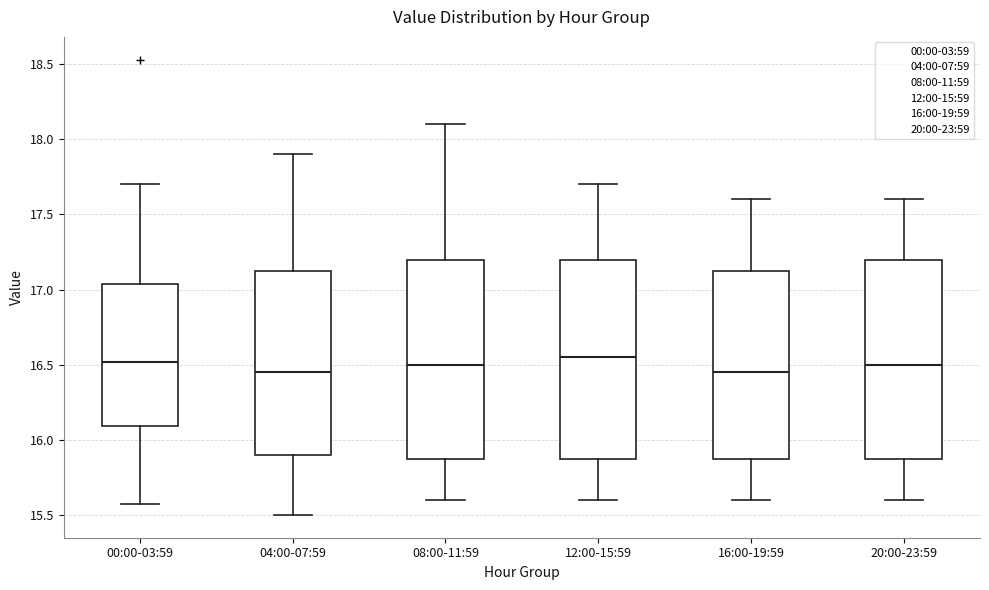

Where does the upper whisker of the box for 04:00-07:59 end on the y-axis? The values are not printed on the chart, so give them approximately, as read against the axis.

17.90